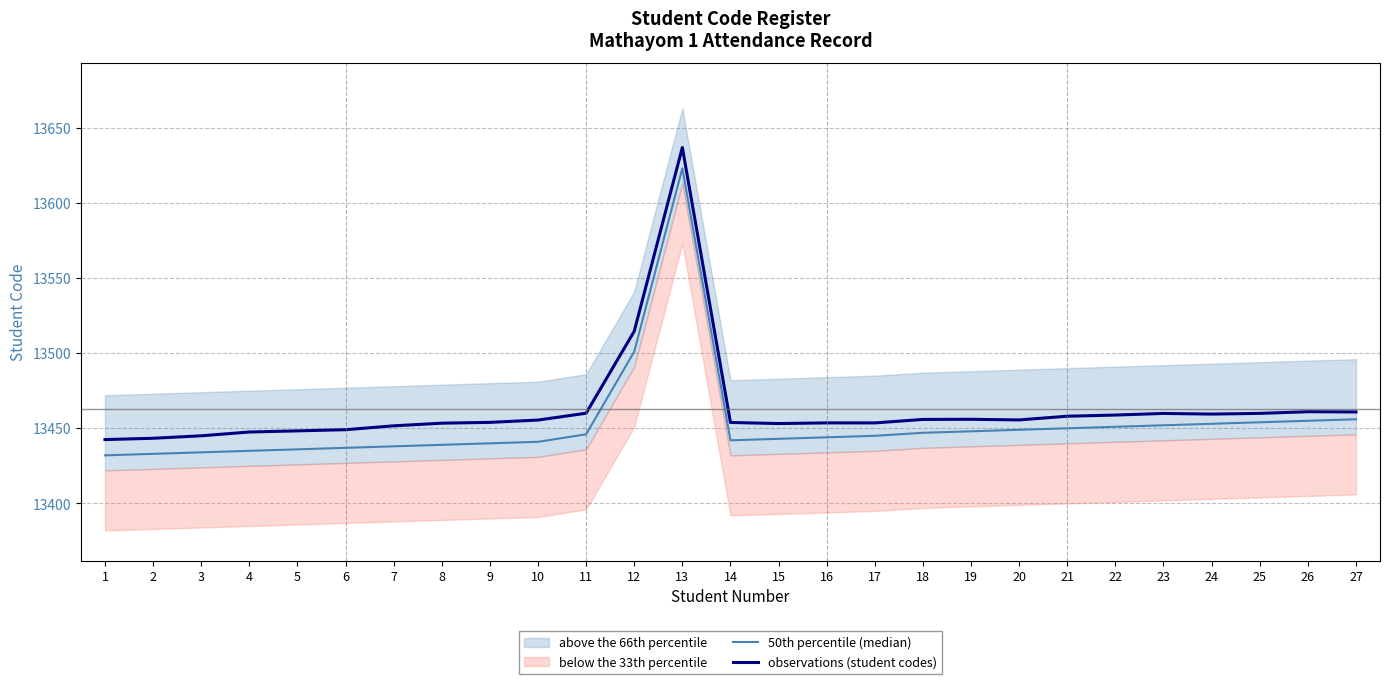

Reading left to right, list all the values displayed in this chart.

50th percentile (median): 1=13432.0	2=13433.0	3=13434.0	4=13435.0	5=13436.0	6=13437.0	7=13438.0	8=13439.0	9=13440.0	10=13441.0	11=13446.0	12=13501.0	13=13623.0	14=13442.0	15=13443.0	16=13444.0	17=13445.0	18=13447.0	19=13448.0	20=13449.0	21=13450.0	22=13451.0	23=13452.0	24=13453.0	25=13454.0	26=13455.0	27=13456.0
observations (student codes): 1=13442.5	2=13443.4	3=13445.0	4=13447.5	5=13448.3	6=13449.1	7=13451.6	8=13453.4	9=13453.9	10=13455.5	11=13460.0	12=13514.6	13=13636.8	14=13453.9	15=13453.2	16=13453.6	17=13453.6	18=13455.9	19=13456.0	20=13455.6	21=13458.0	22=13458.8	23=13459.9	24=13459.5	25=13459.9	26=13461.0	27=13460.9